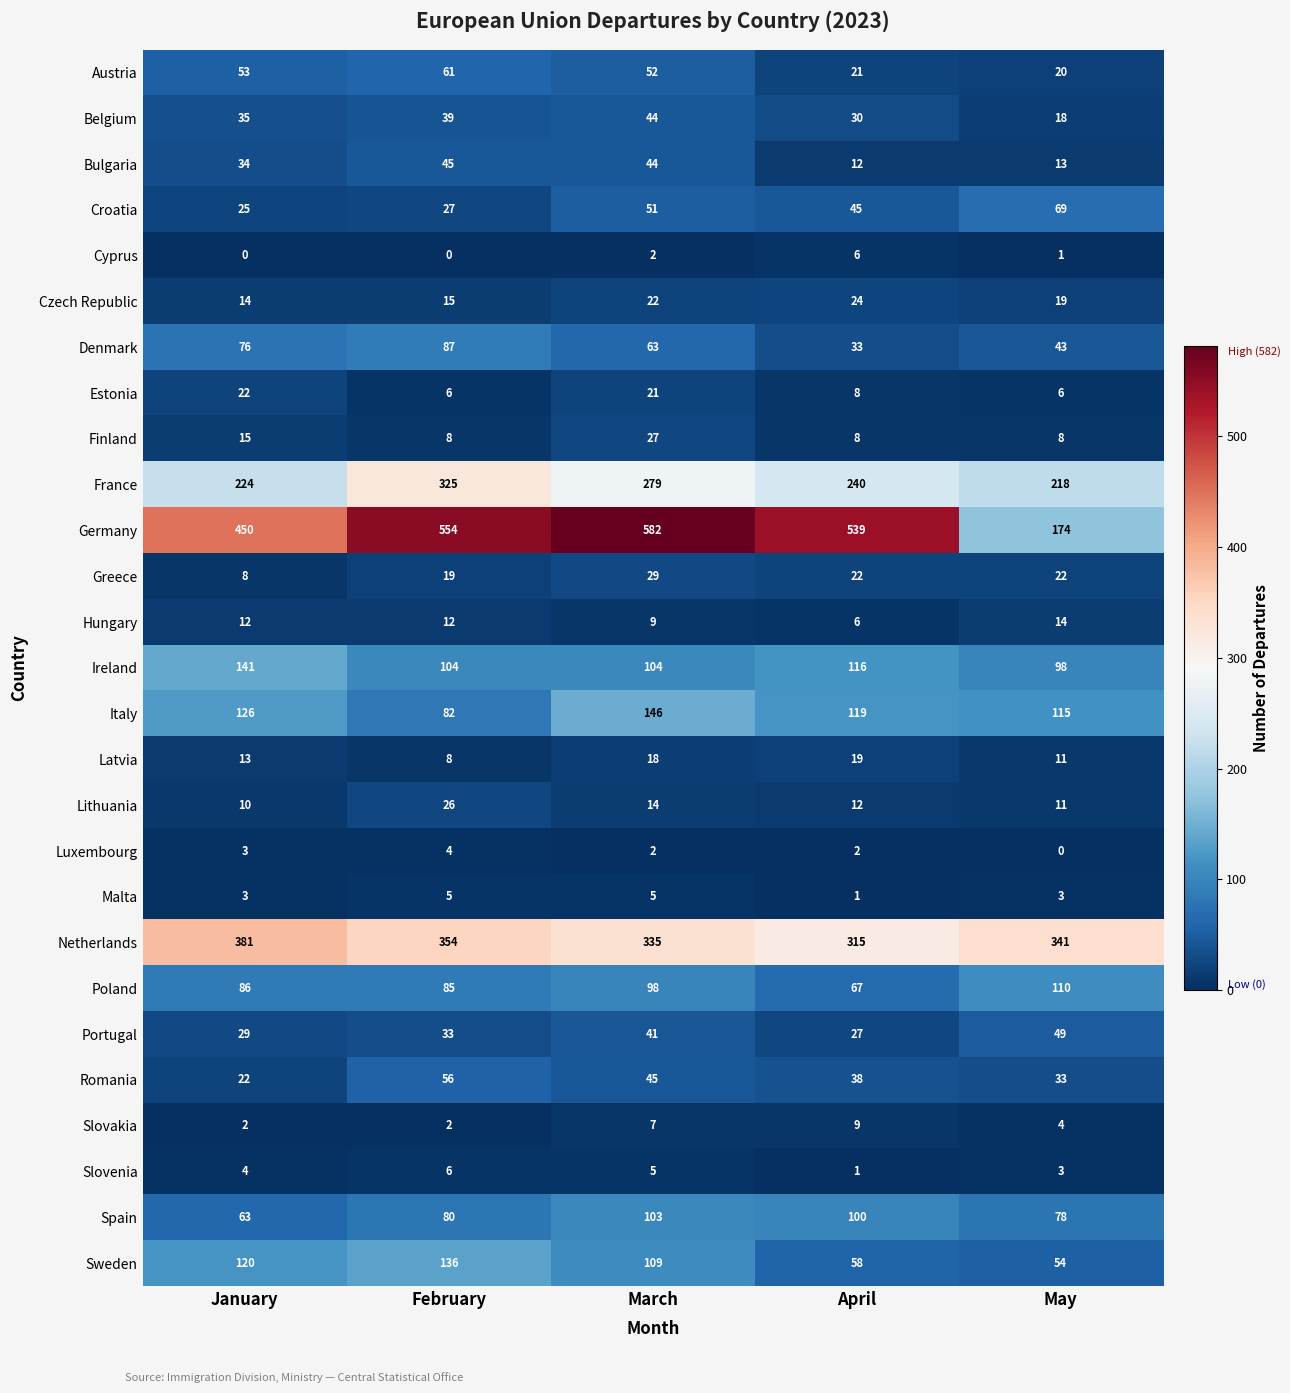

Count the number of data series in this chart.

27